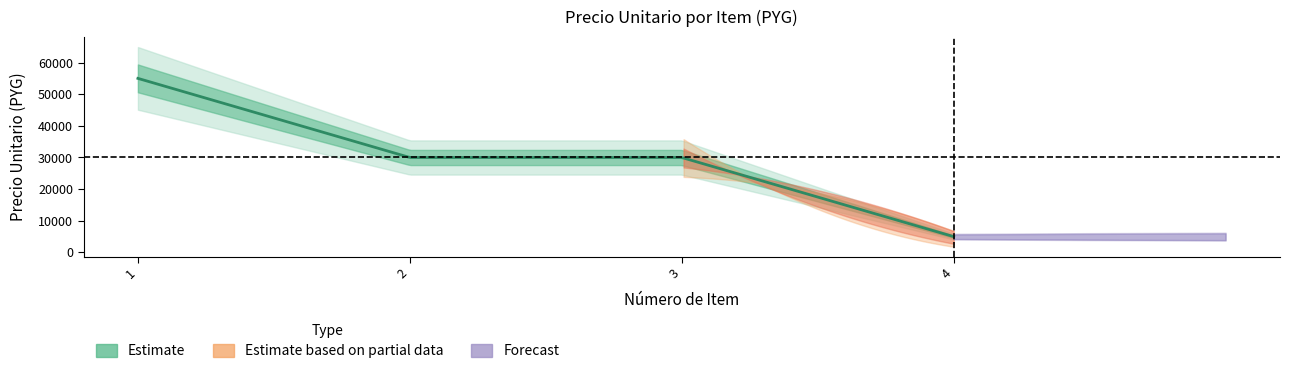

Where does the data first go above 30000?

1